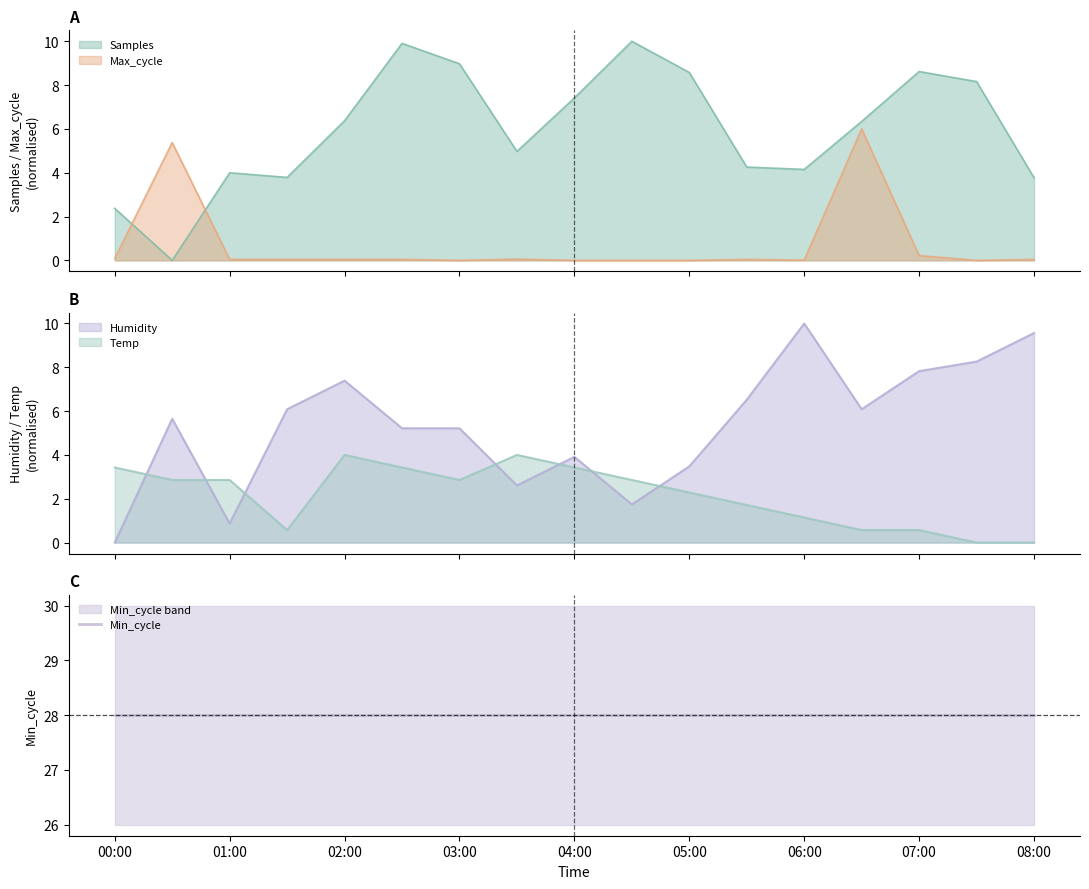

True or false: Max_cycle and Temp cross at least once.

True